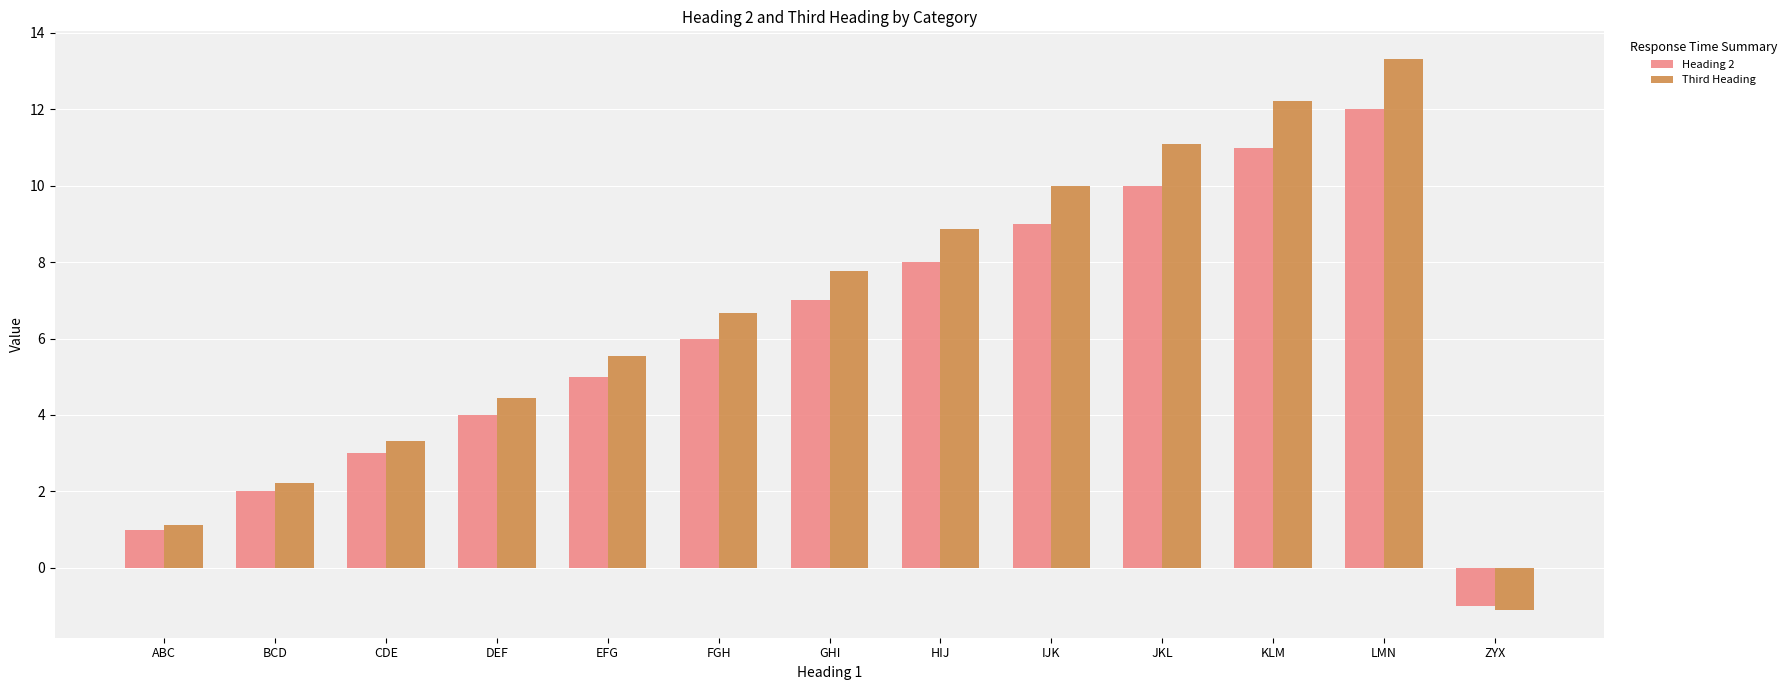

Which series has the widest spread of values?

Third Heading